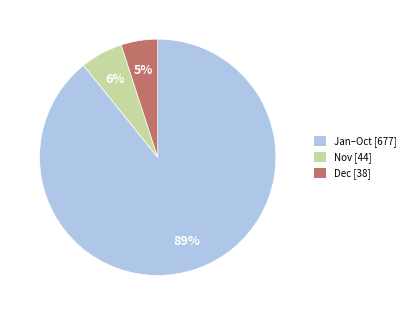

Does any single category account for the majority?

Yes